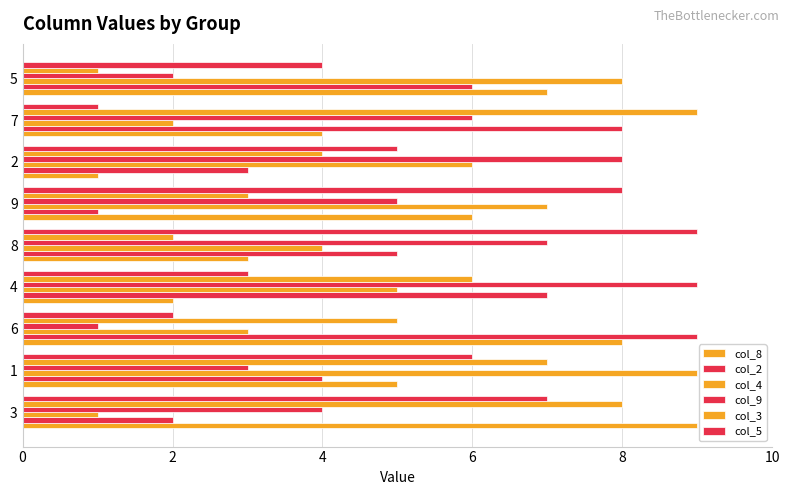

How many values in the col_3 series are below 5?

4